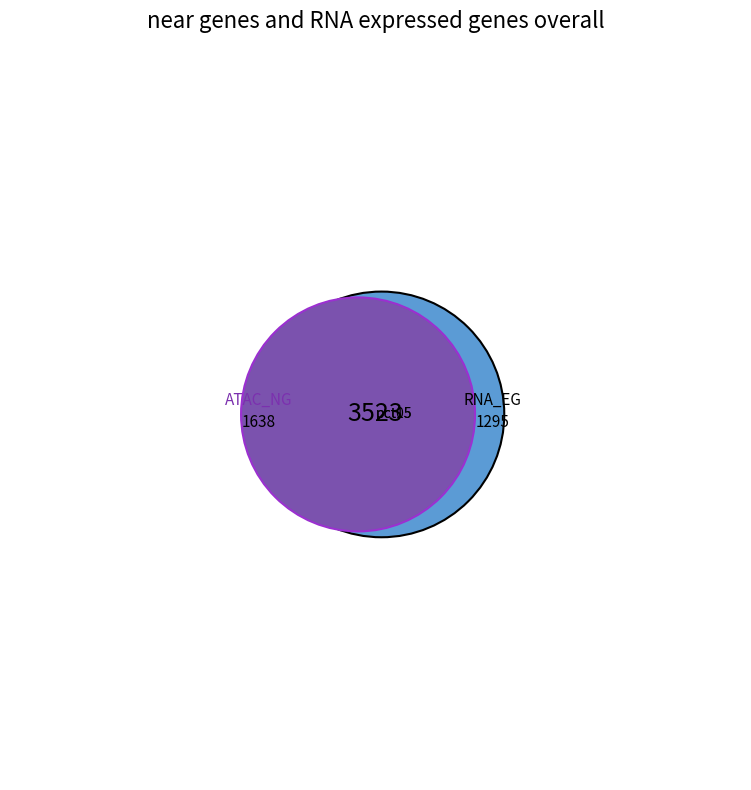

What percentage is the pct15 slice, to the nearest percent?

10%